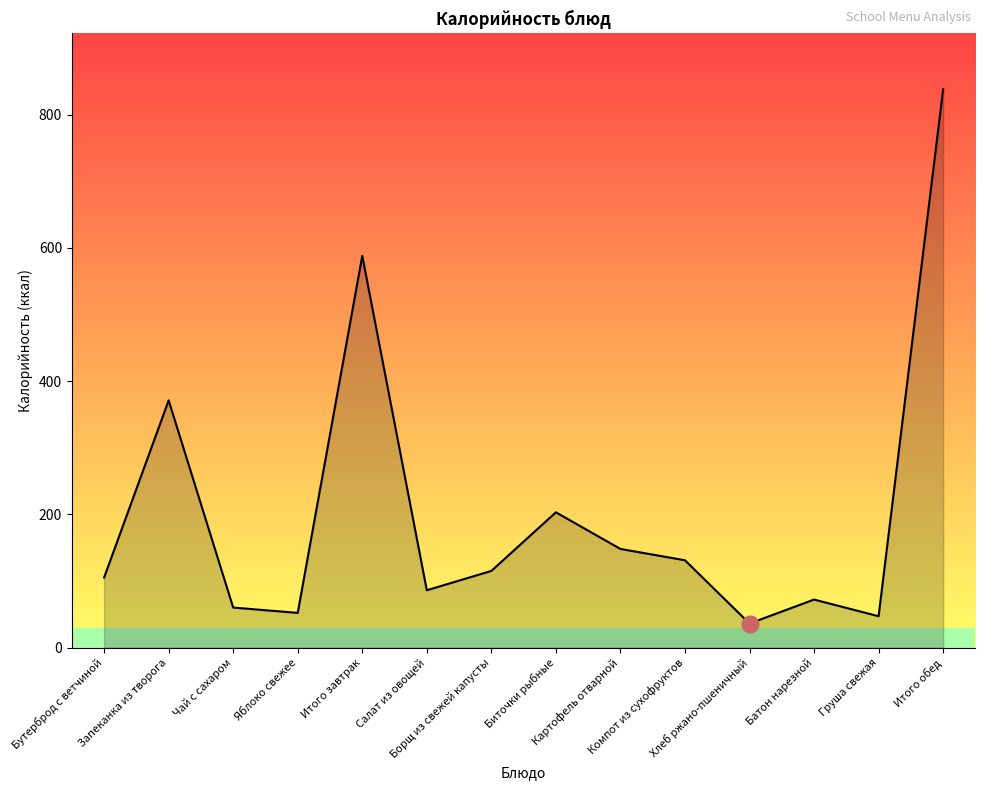

What is the difference between the maximum and minimum values?

802